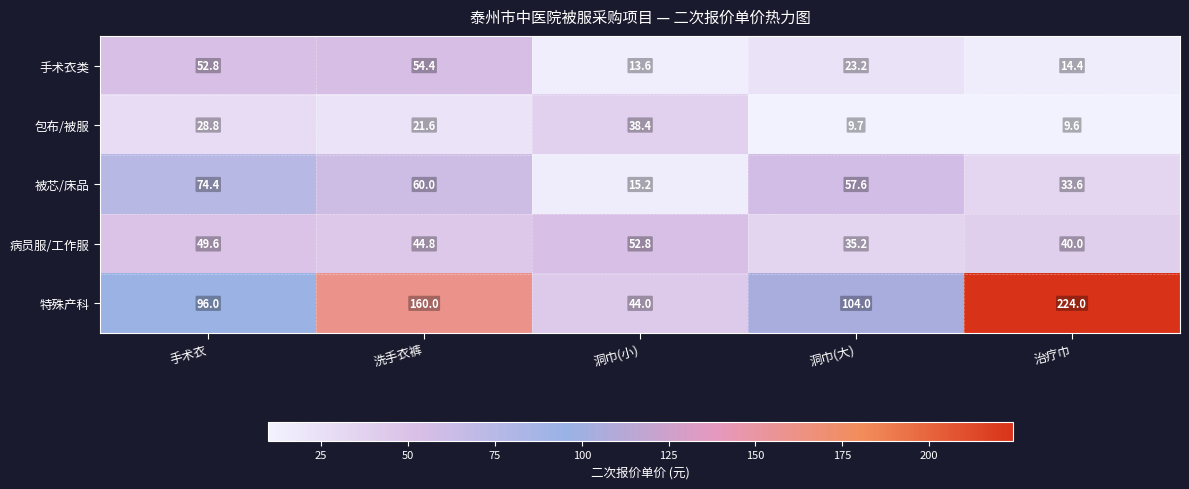

The 病员服/工作服 series shows 35.2 at 洞巾(大). True or false?

True